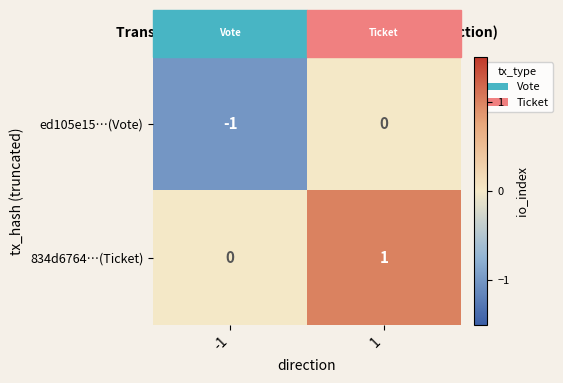

Rank the series by their maximum value, from highest to lowest.

834d6764…(Ticket), ed105e15…(Vote)